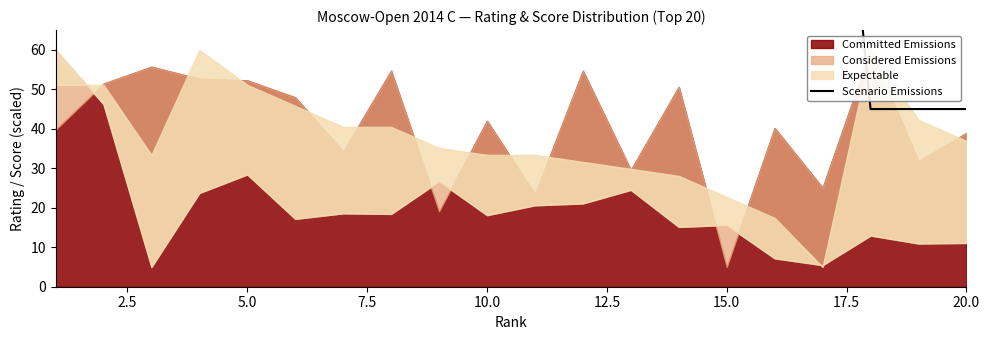

The chart shows a value of 45.0 at 20.0. True or false?

True